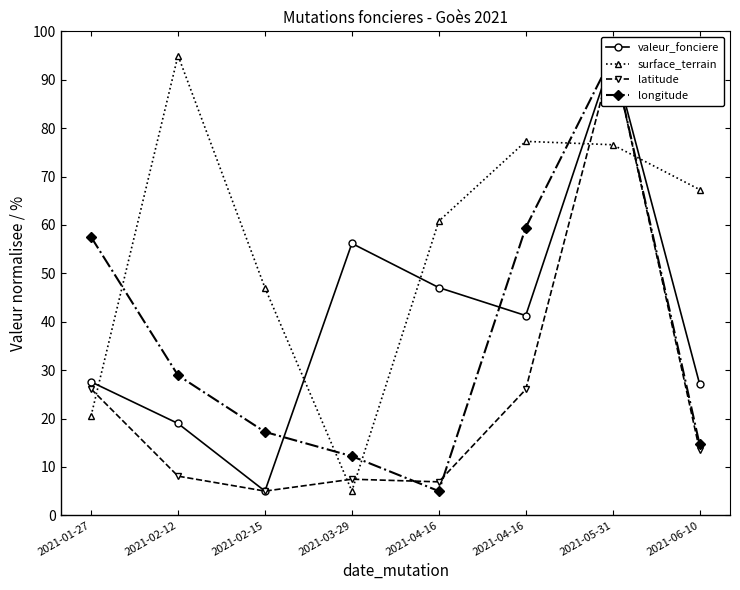

Read the surface_terrain value at 2021-02-15.

47.0